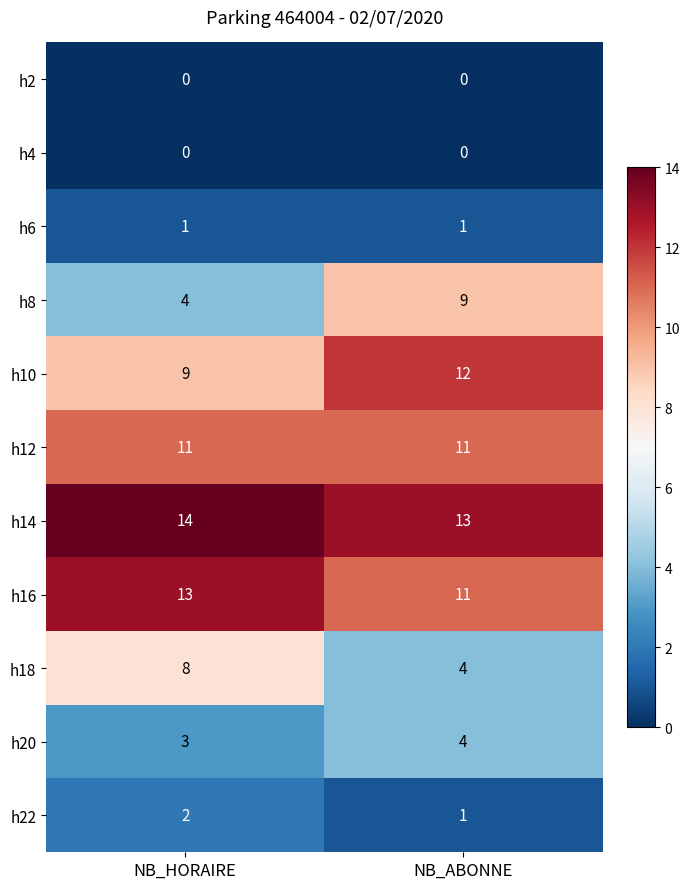

What is the sum of the h20 values at NB_HORAIRE and NB_ABONNE?

7